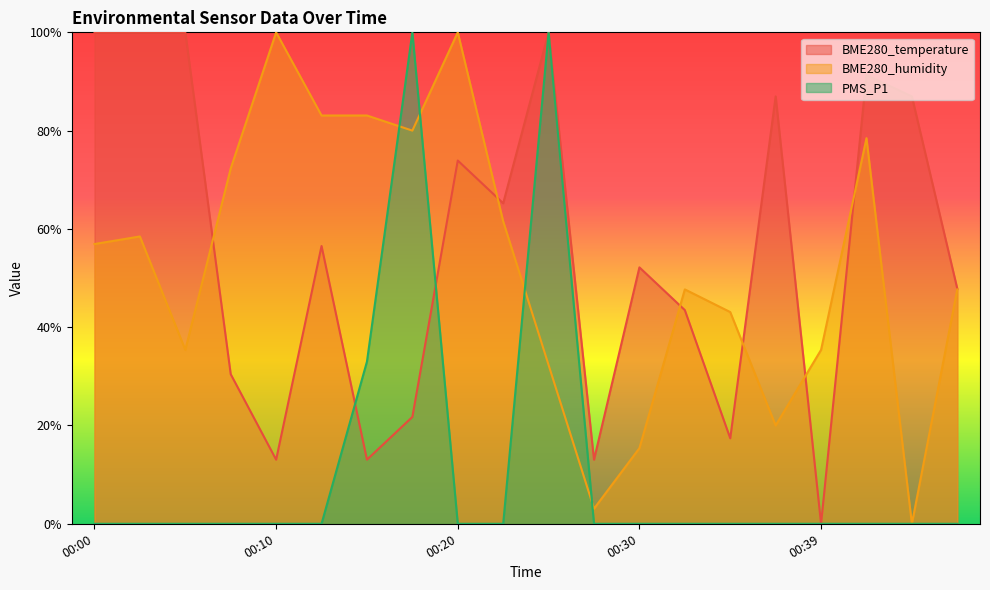

Does the chart display data point markers on the line(s)?

No